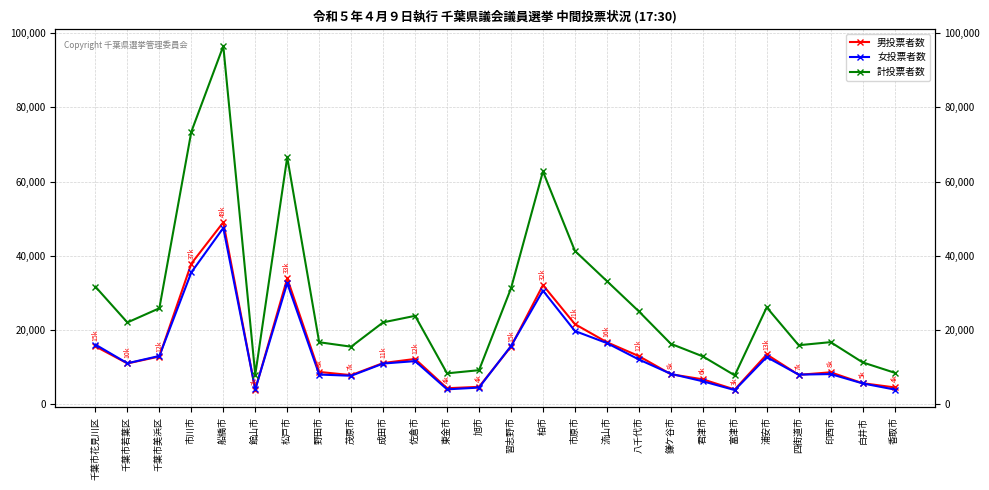

What is the lowest value of the 計投票者数 series?

7782